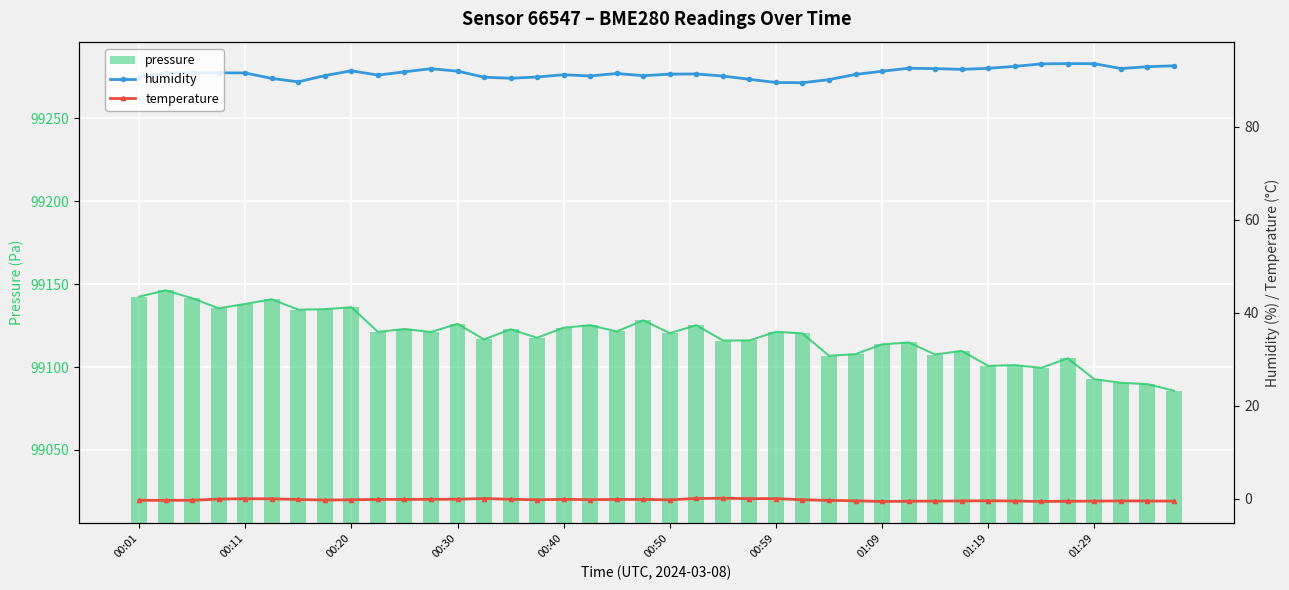

True or false: pressure has a value of 35717.9 at 26.

False